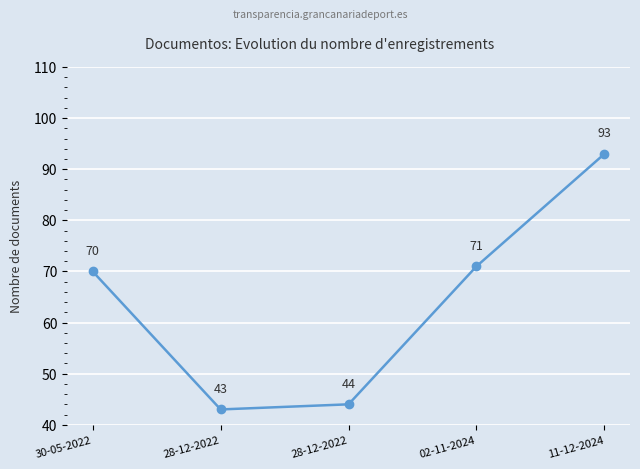

Reading left to right, what are all the values shown in this chart?

30-05-2022=70	28-12-2022=43	28-12-2022=44	02-11-2024=71	11-12-2024=93